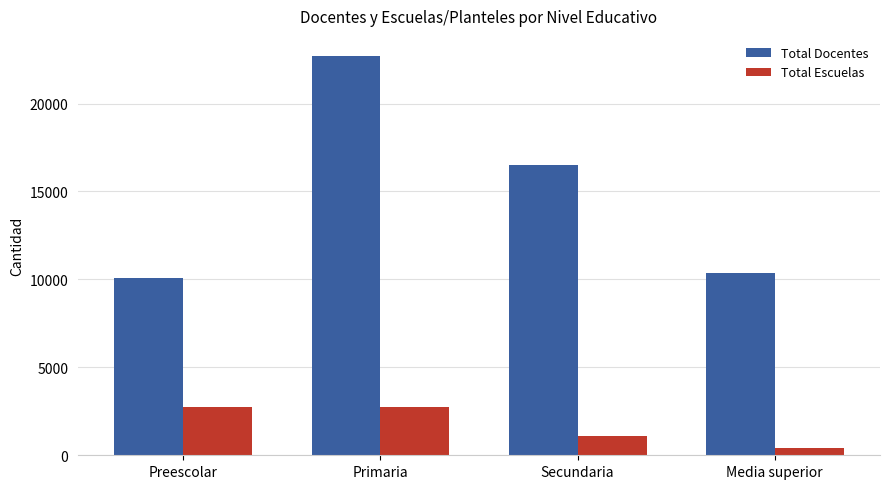

True or false: Total Docentes has a value of 22713 at Primaria.

True